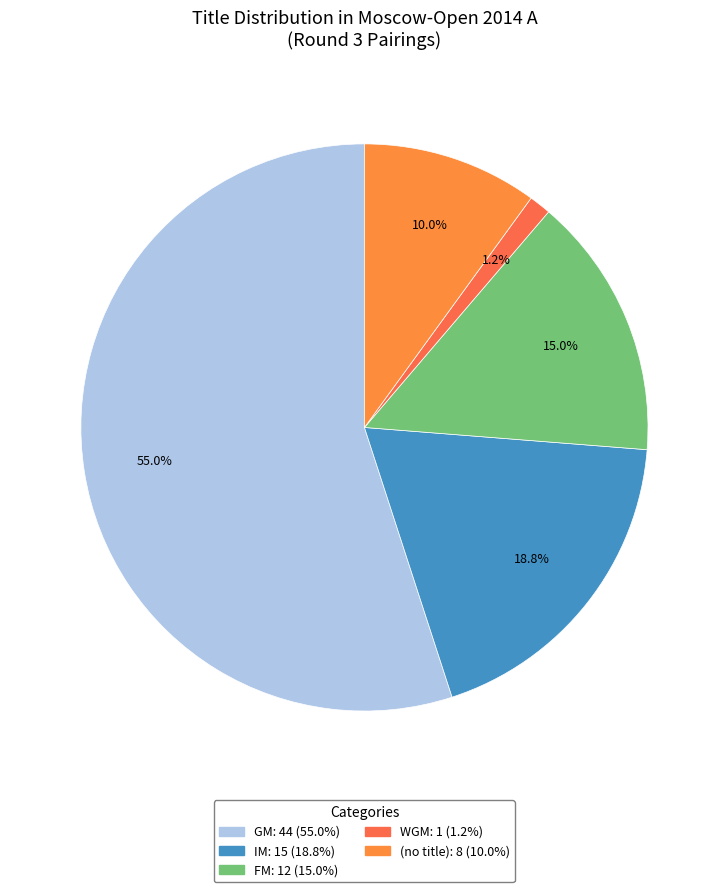

Does any single category account for the majority?

Yes